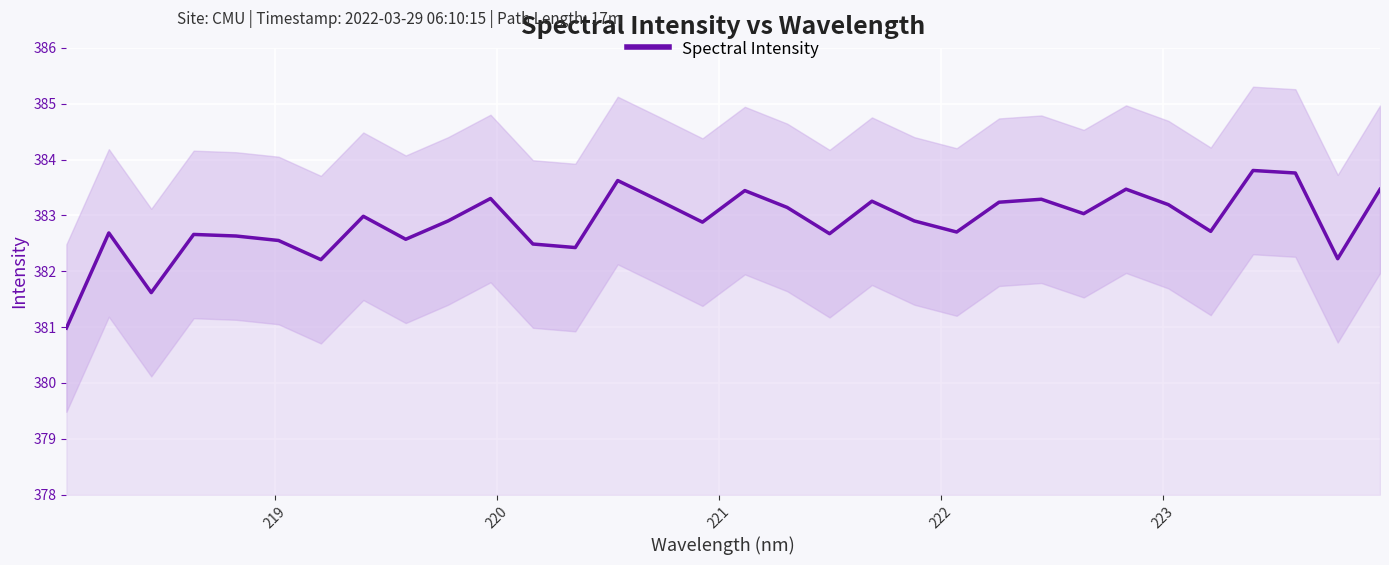

What is the lowest value of the Spectral Intensity series?

381.0